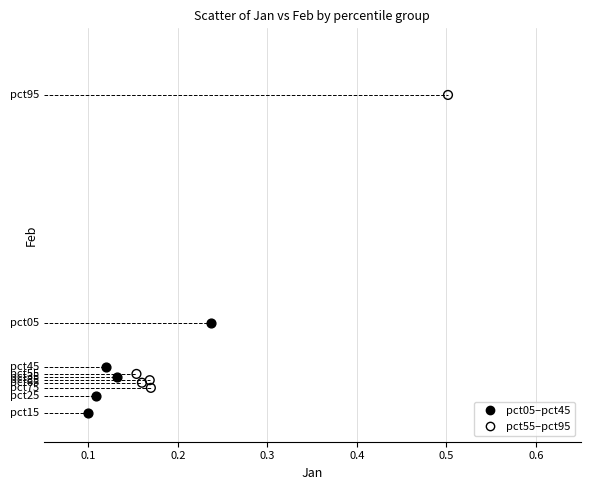

Which series reaches the maximum Y coordinate?

pct55–pct95